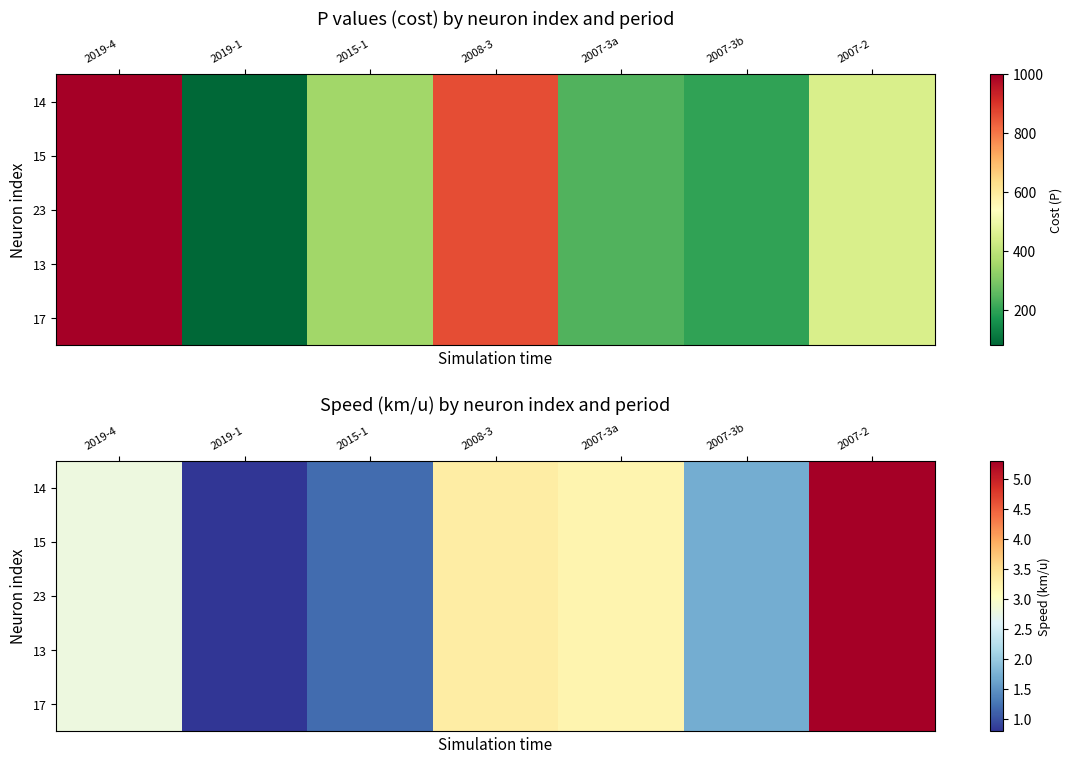

What is the highest value of the 23 series?

5.3